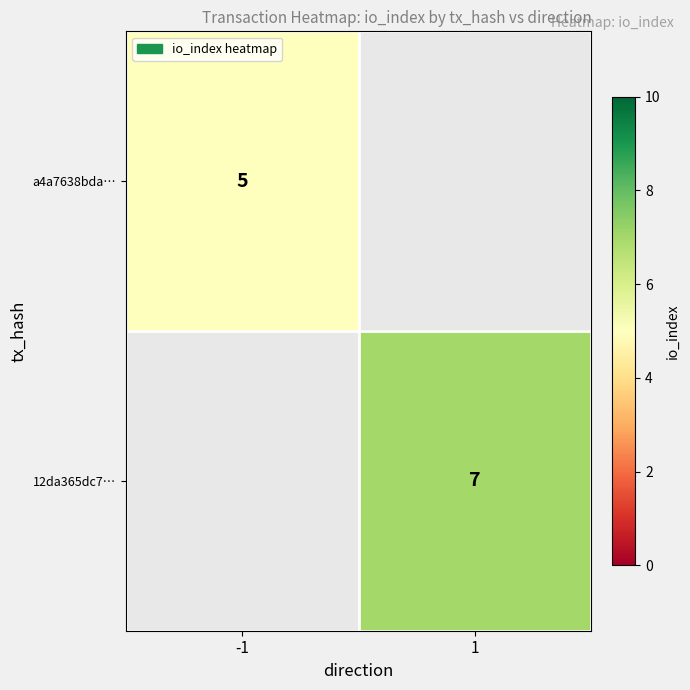

Which category has the highest value in the a4a7638bda… series?

-1